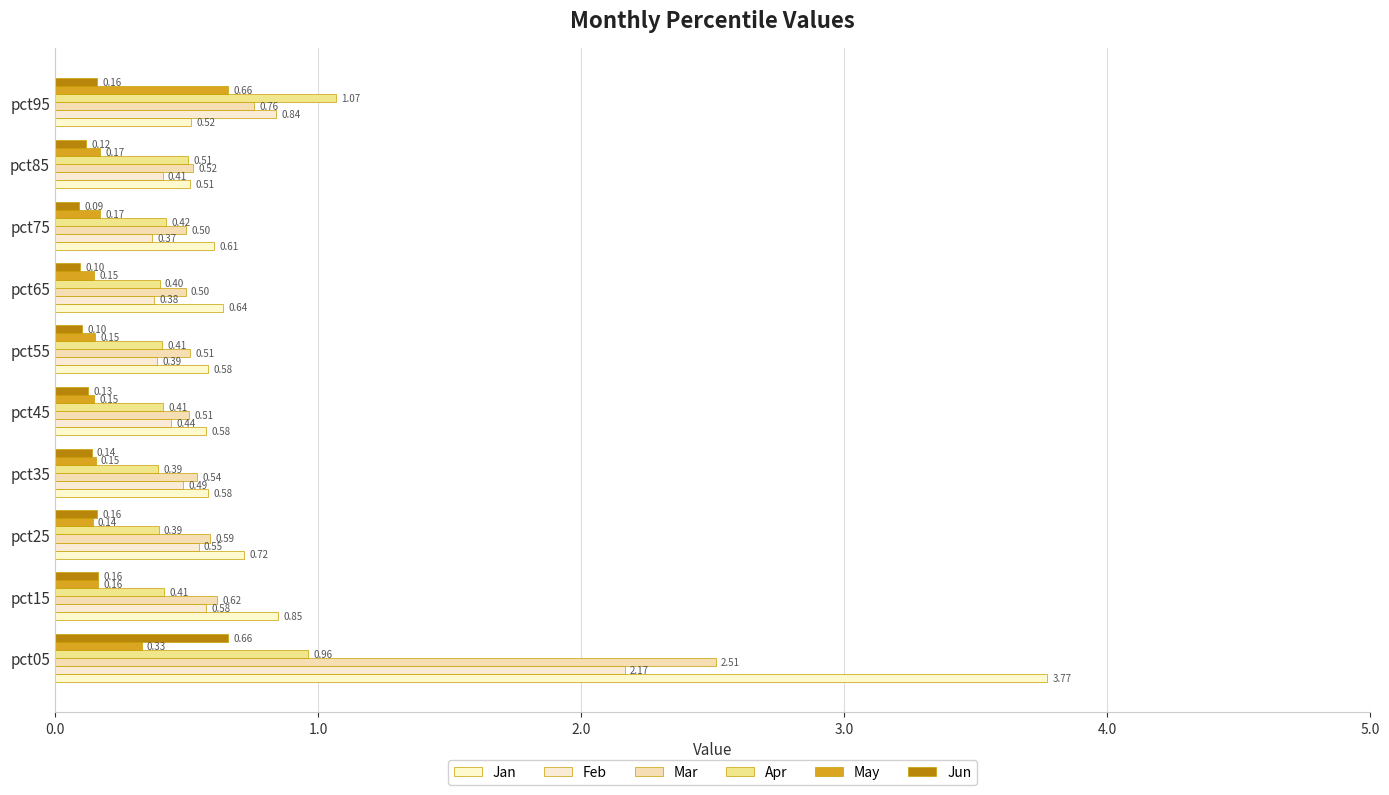

What is the difference between the maximum and minimum values in the May series?

0.5